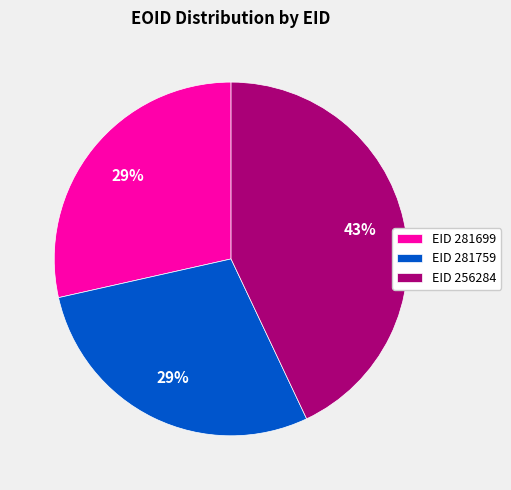

Count the number of slices in the pie.

3